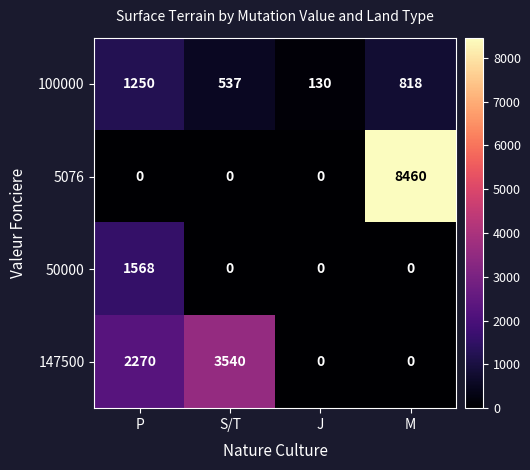

Count the number of data series in this chart.

4